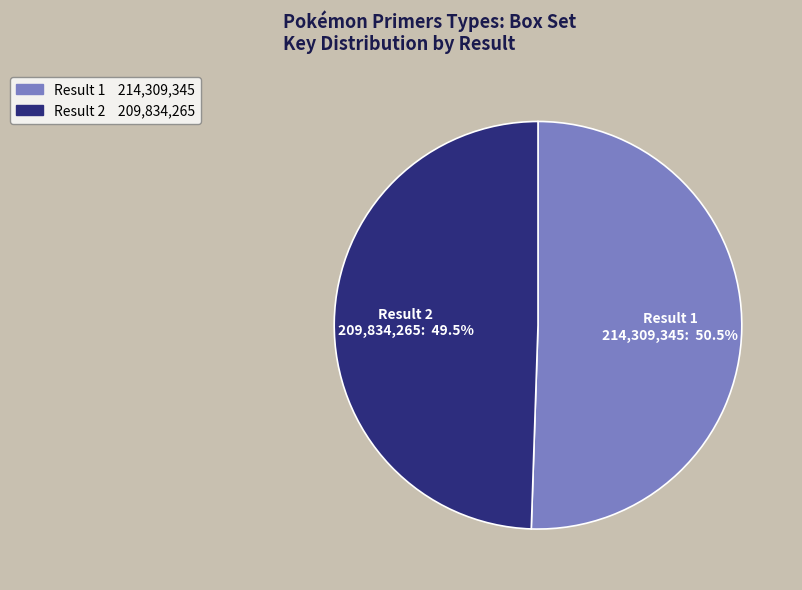

Is there any slice that represents more than half of the pie?

Yes